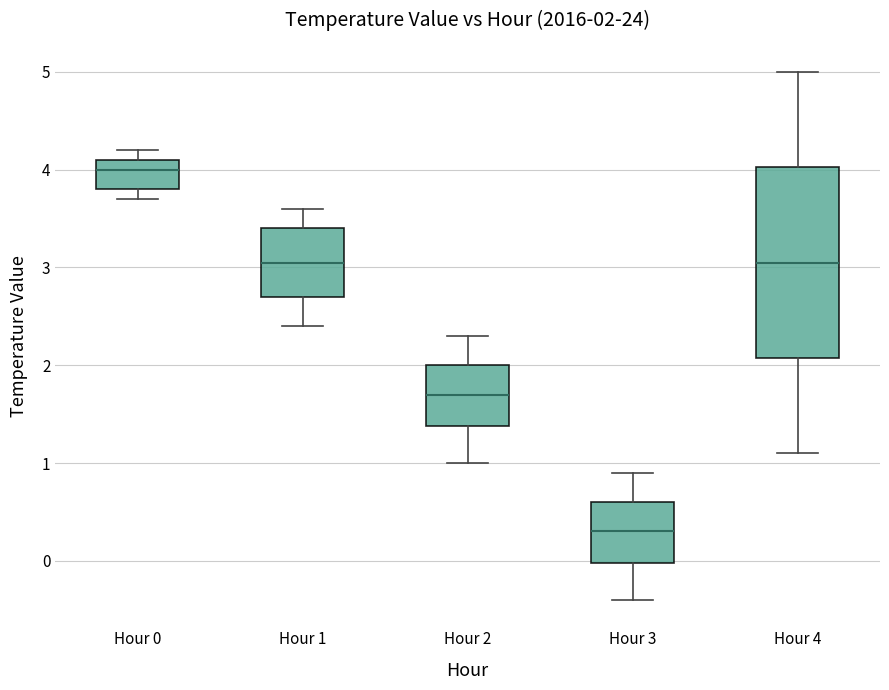

Which box's median line is the highest?

Hour 0